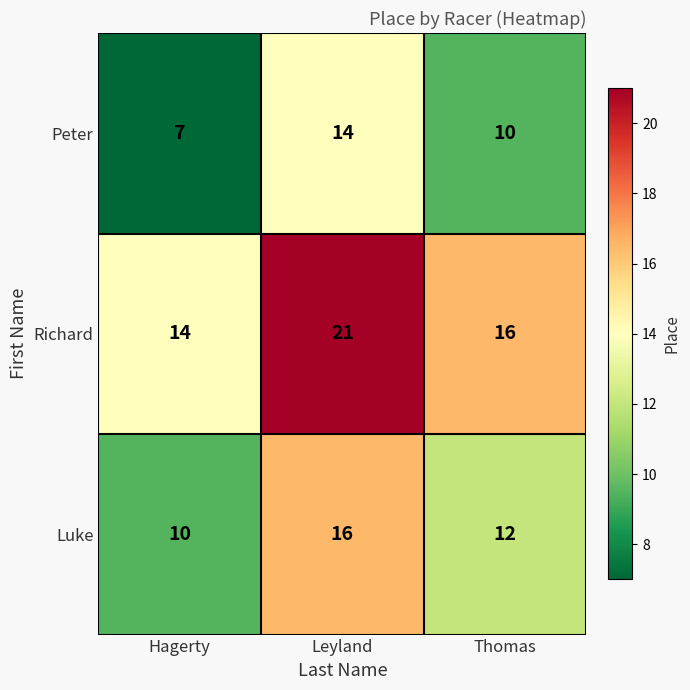

The Luke series shows 21 at Thomas. True or false?

False